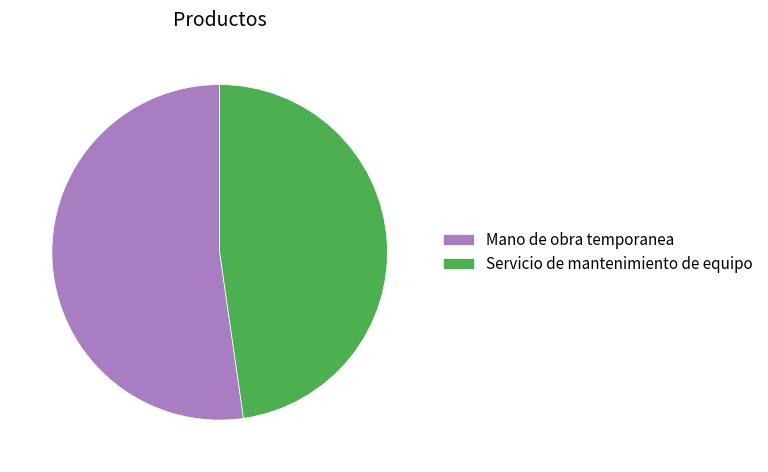

Which has a higher value, Servicio de mantenimiento de equipo or Mano de obra temporanea?

Mano de obra temporanea